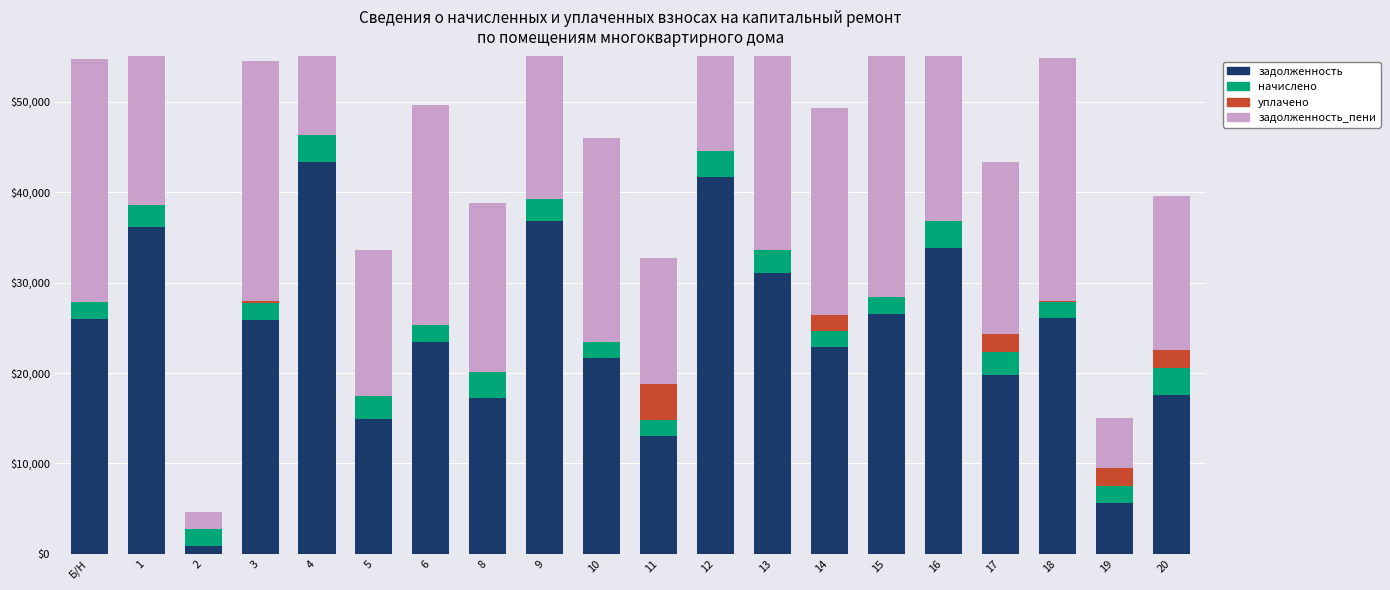

Which series has the largest range (max minus min)?

задолженность_пени